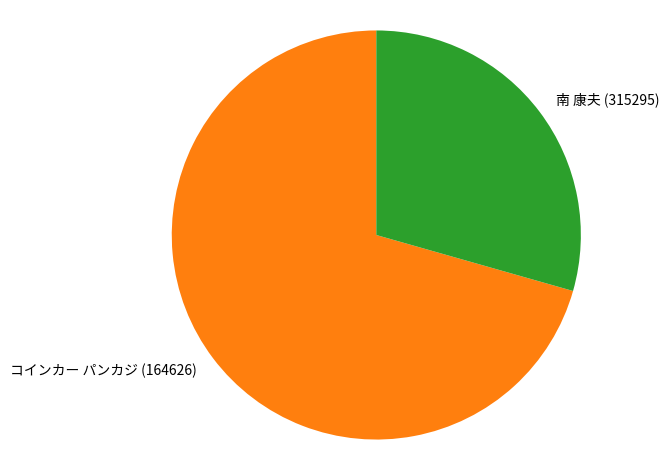

How many slices are in this pie chart?

2